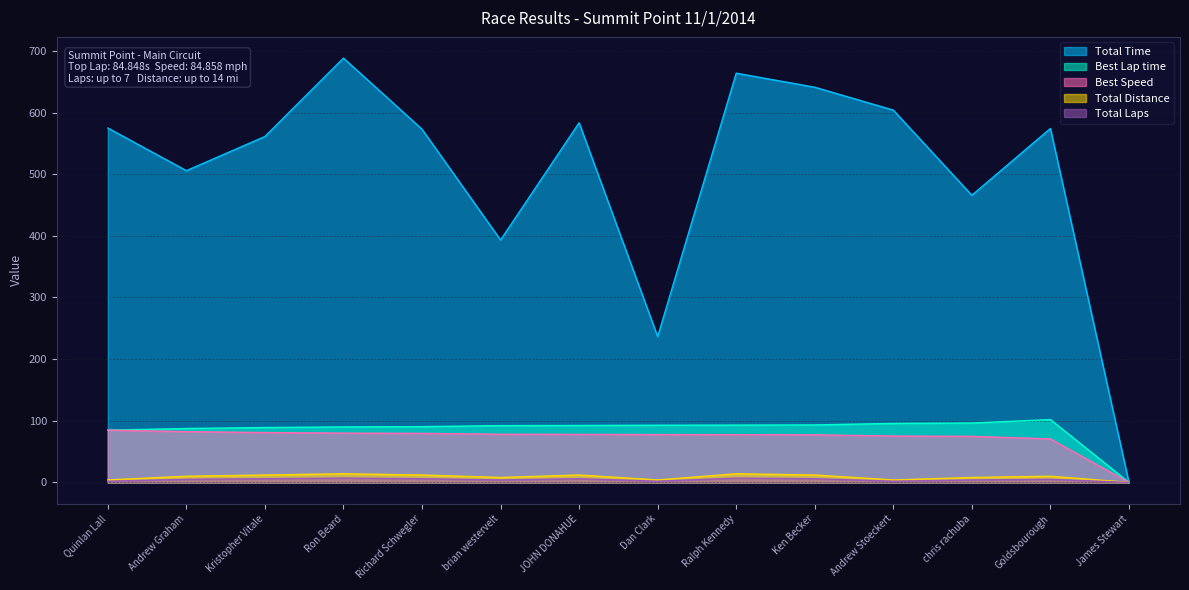

How many positive values does the Total Distance series have?

13